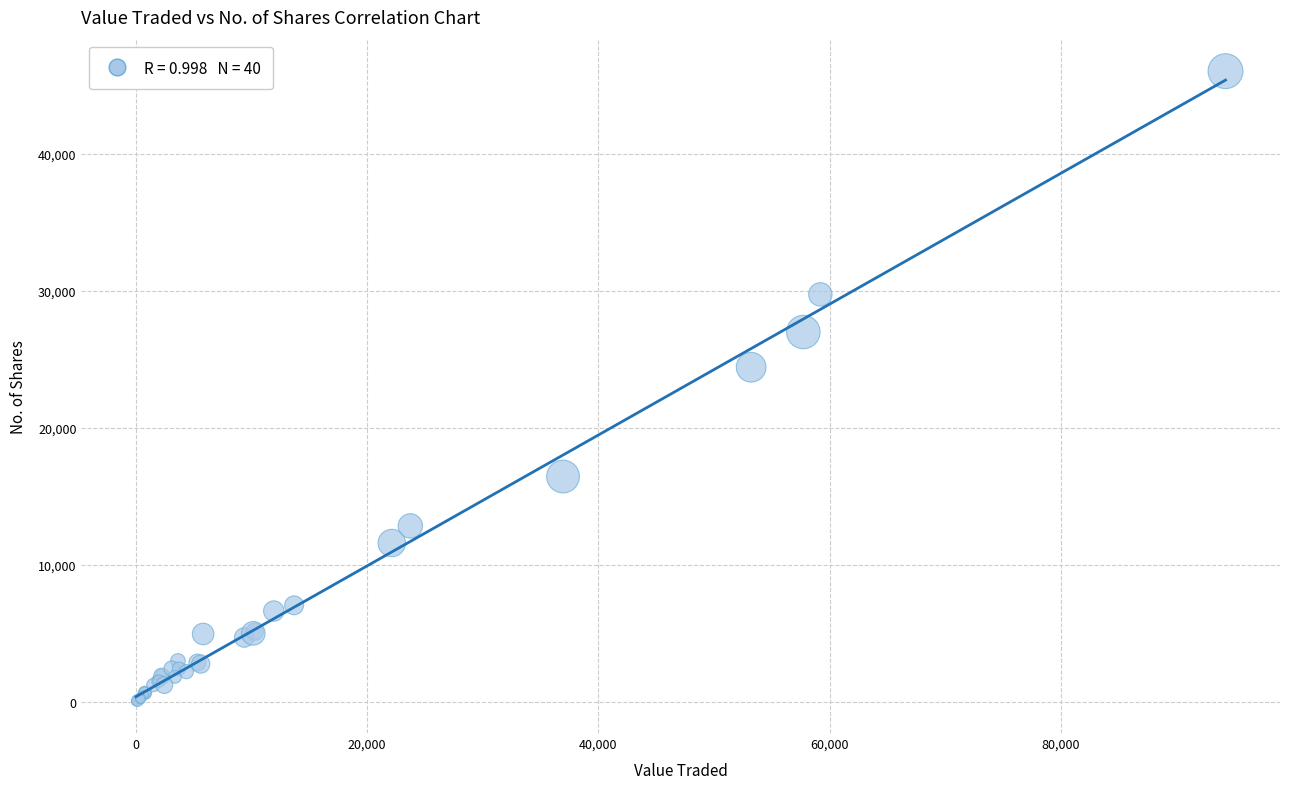

What Y value in the scatter plot is closest to 23029?

24425